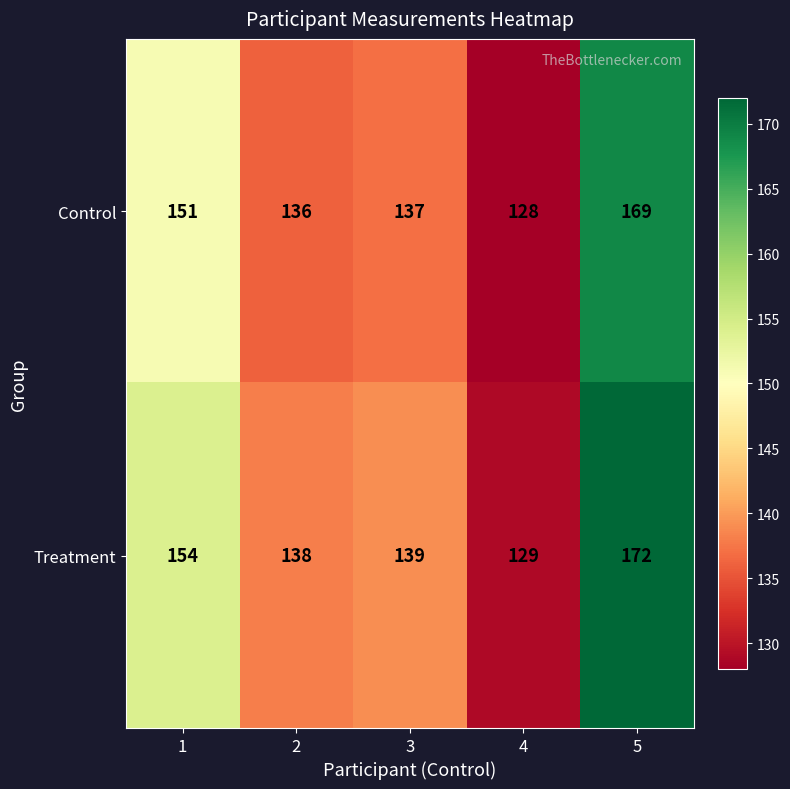

Rank the series at 1 from highest to lowest value.

Treatment, Control